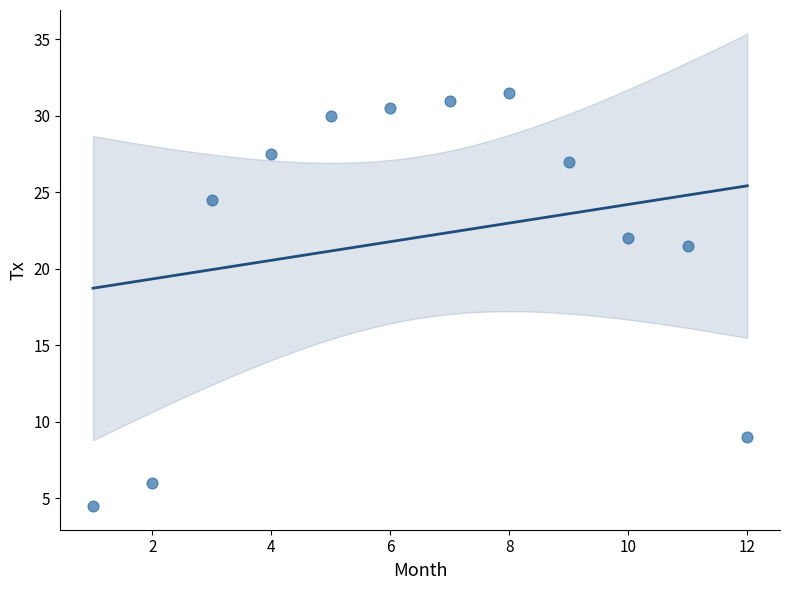

What is the range of X values (max minus min)?

11.0